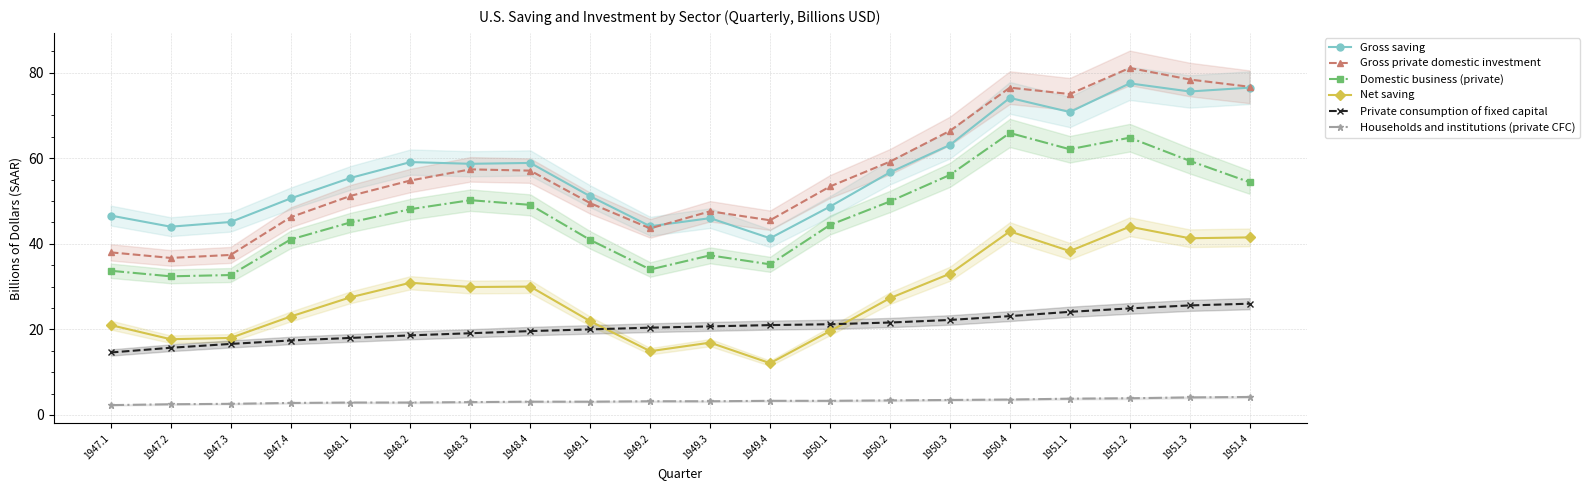

What is the difference between the Gross private domestic investment values at 1947.1 and 1947.2?

1.3